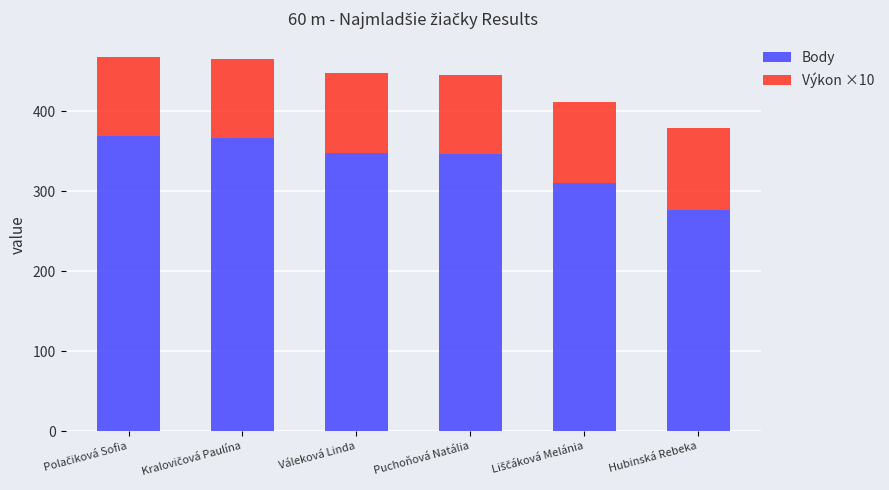

What is the approximate value of Body at Puchoňová Natália?

346.0